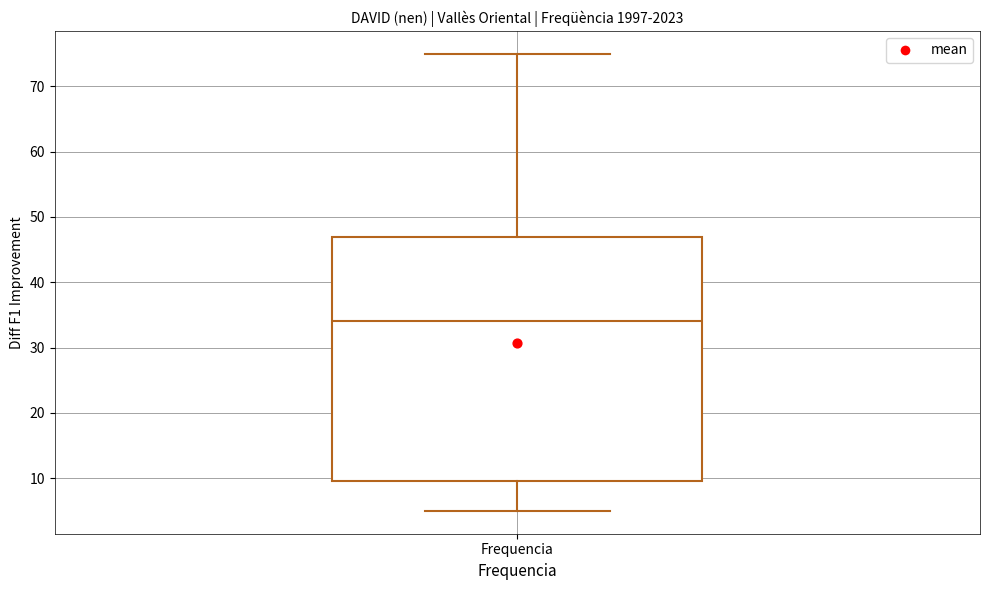

Read this box plot against the y-axis: the position of the median line, the range covered by the box, and the ends of both whiskers. The values are not printed on the chart, so give them approximately, as read against the axis.

median 34, box 10 to 47, whiskers 5 to 75